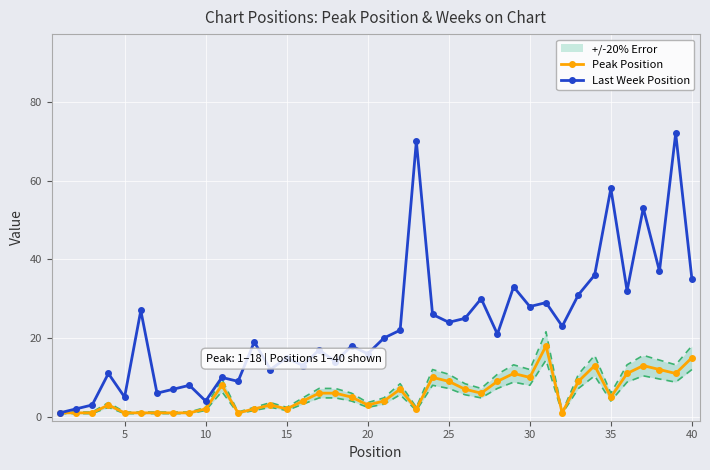

The value of Last Week Position at 25 is 24. True or false?

True